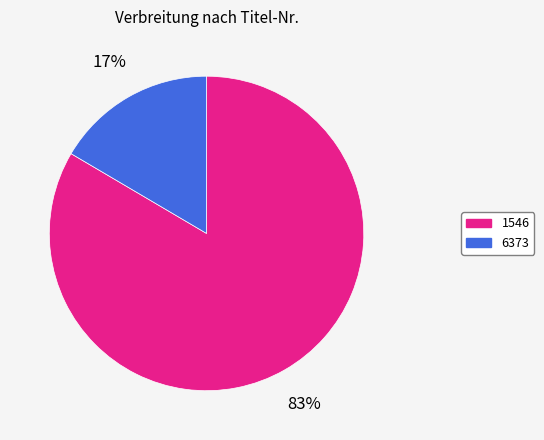

Between 6373 and 1546, which is larger?

1546